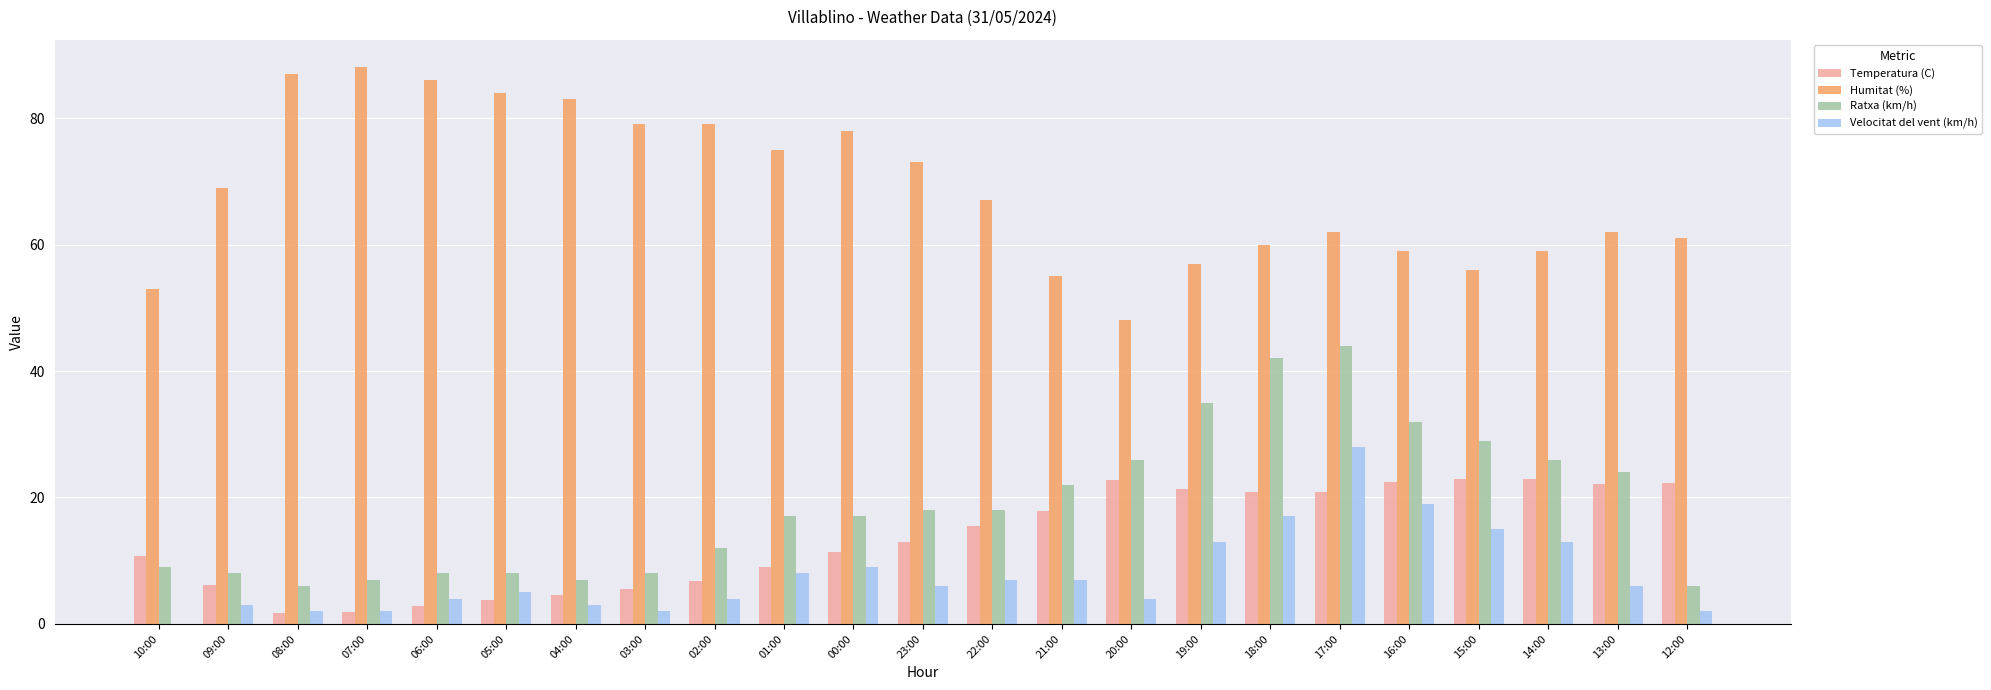

What is the approximate value of Humitat (%) at 08:00?

87.0